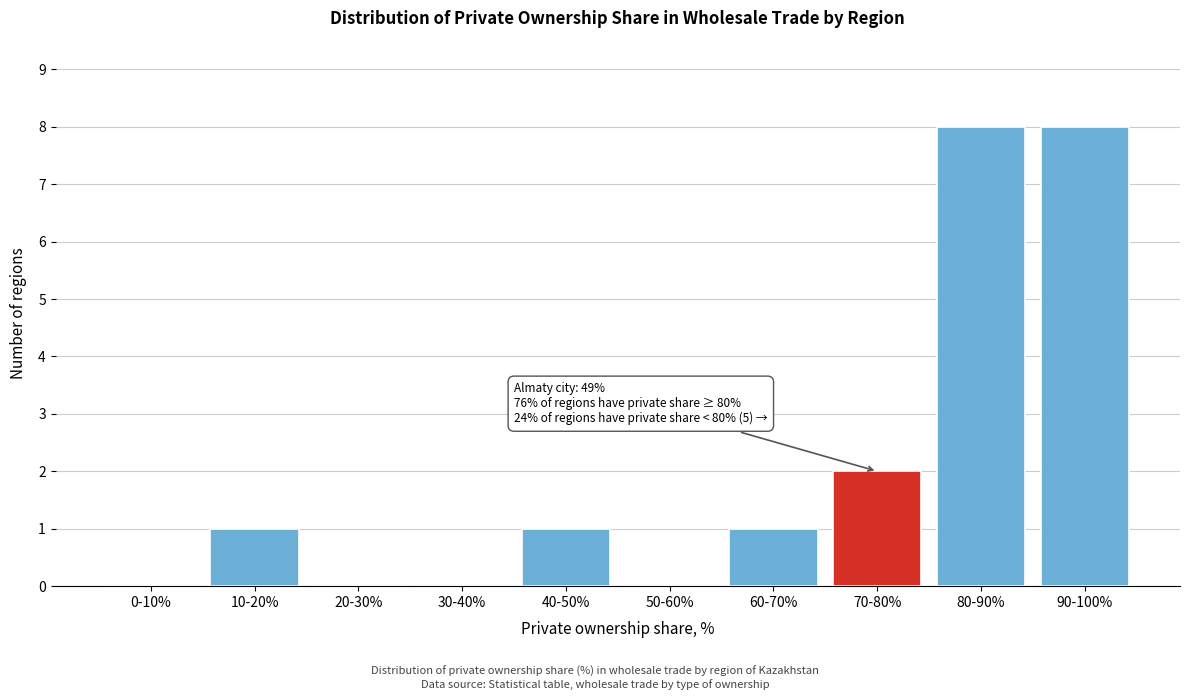

Reading right to left, what are all the values shown in this chart?

90-100%=8	80-90%=8	70-80%=2	60-70%=1	50-60%=0	40-50%=1	30-40%=0	20-30%=0	10-20%=1	0-10%=0